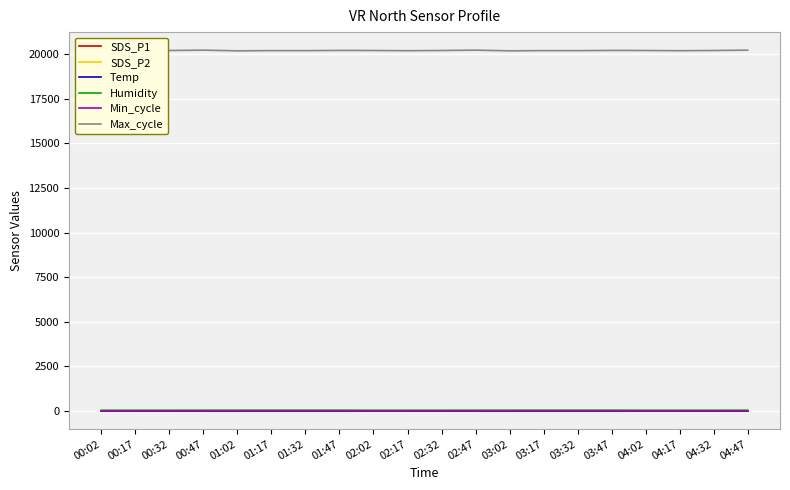

True or false: Max_cycle and SDS_P2 cross at least once.

False